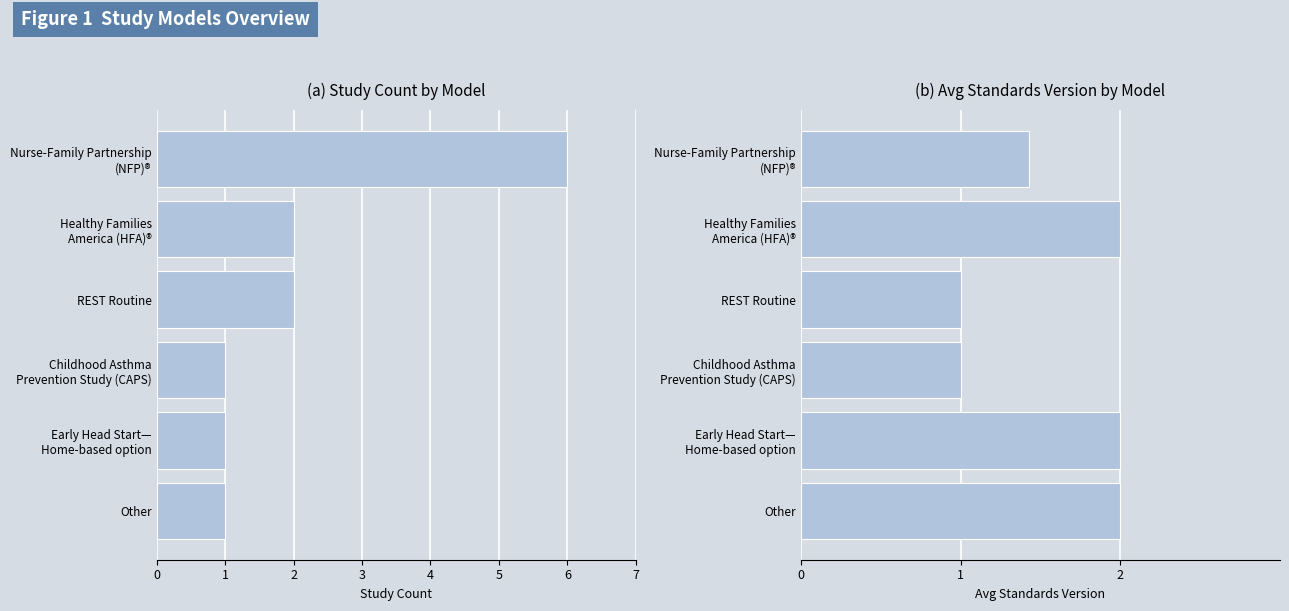

How many Count values are between 1 and 2?

5